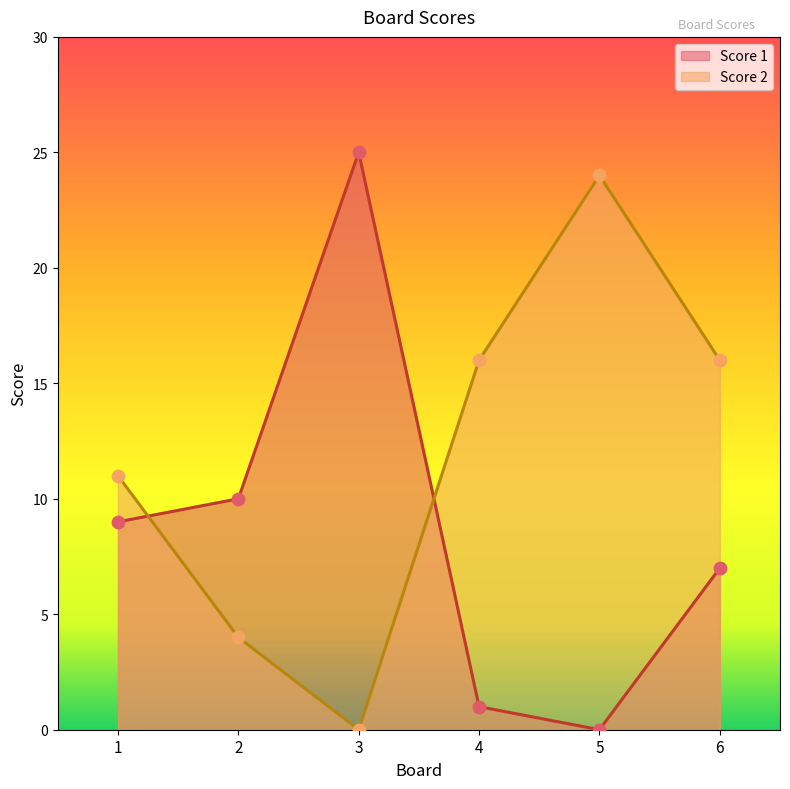

At which category is the sum across all series the highest?

3